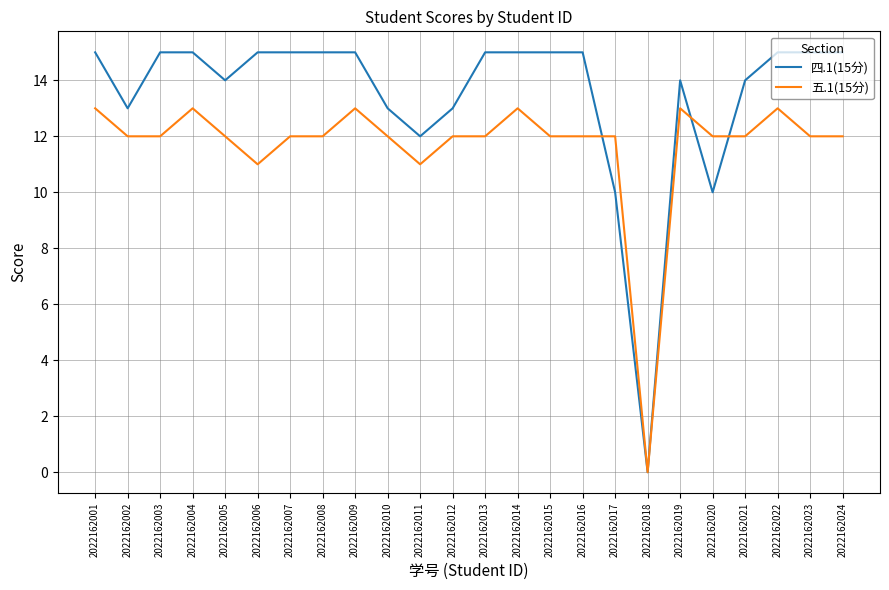

List the series in order of their overall mean, lowest first.

五.1(15分), 四.1(15分)